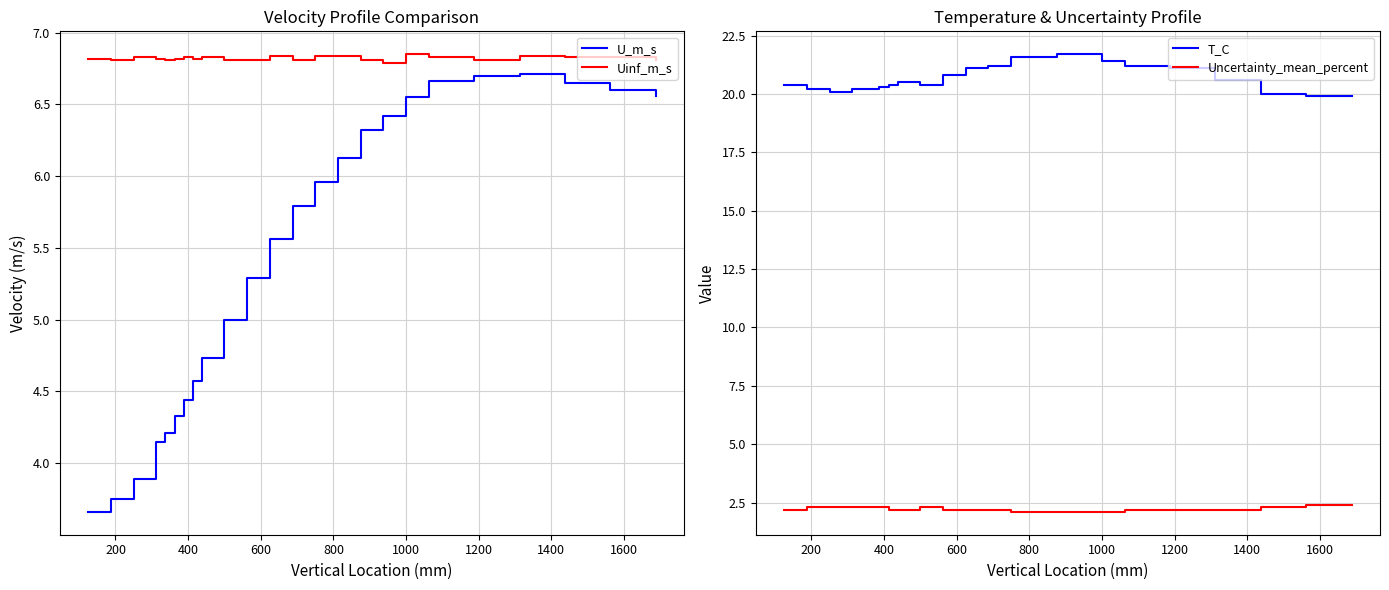

True or false: U_m_s and Uinf_m_s cross at least once.

False